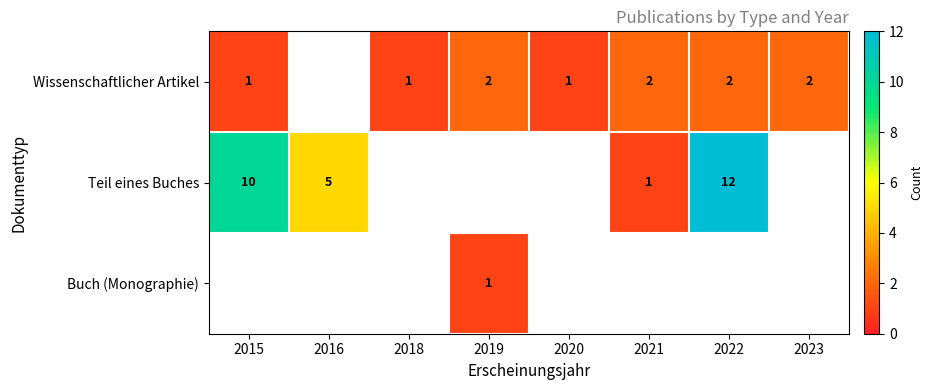

Is it true that Teil eines Buches equals 5 at 2016?

True